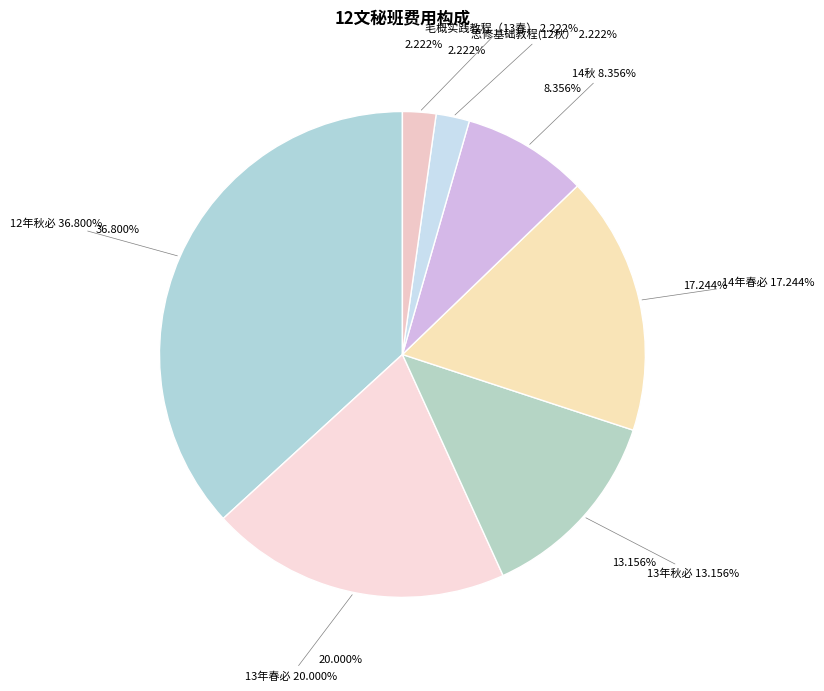

Is 毛概实践教程（13春） the majority of the pie?

No